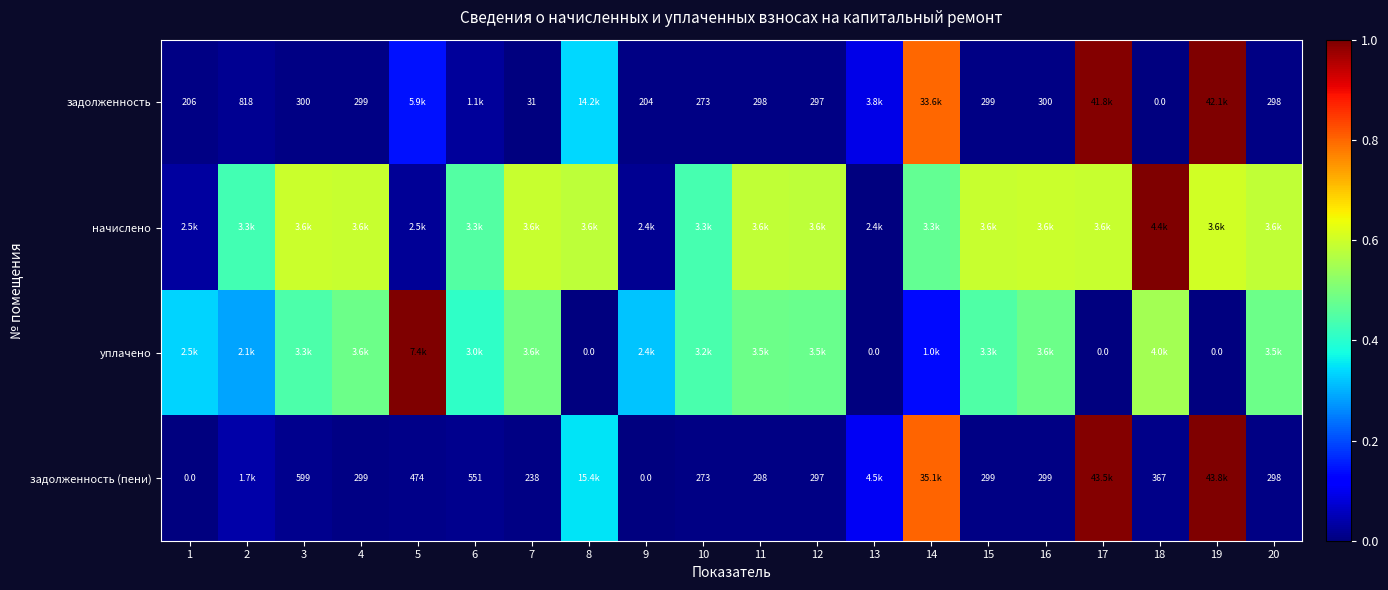

The value of задолженность (пени) at 14 is 0.8. True or false?

True